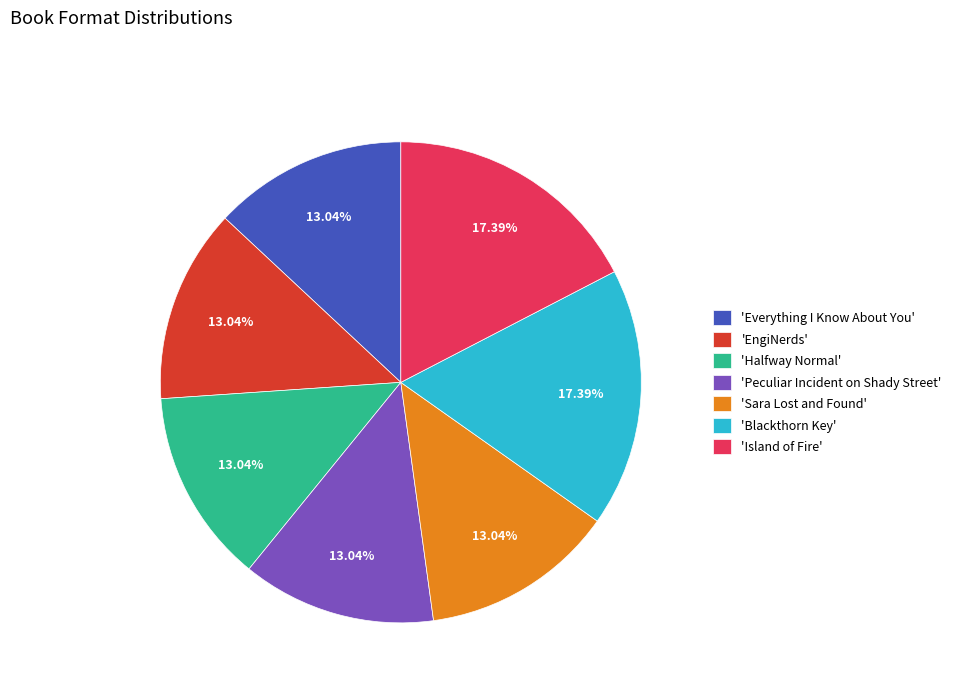

How many segments does this pie chart have?

7